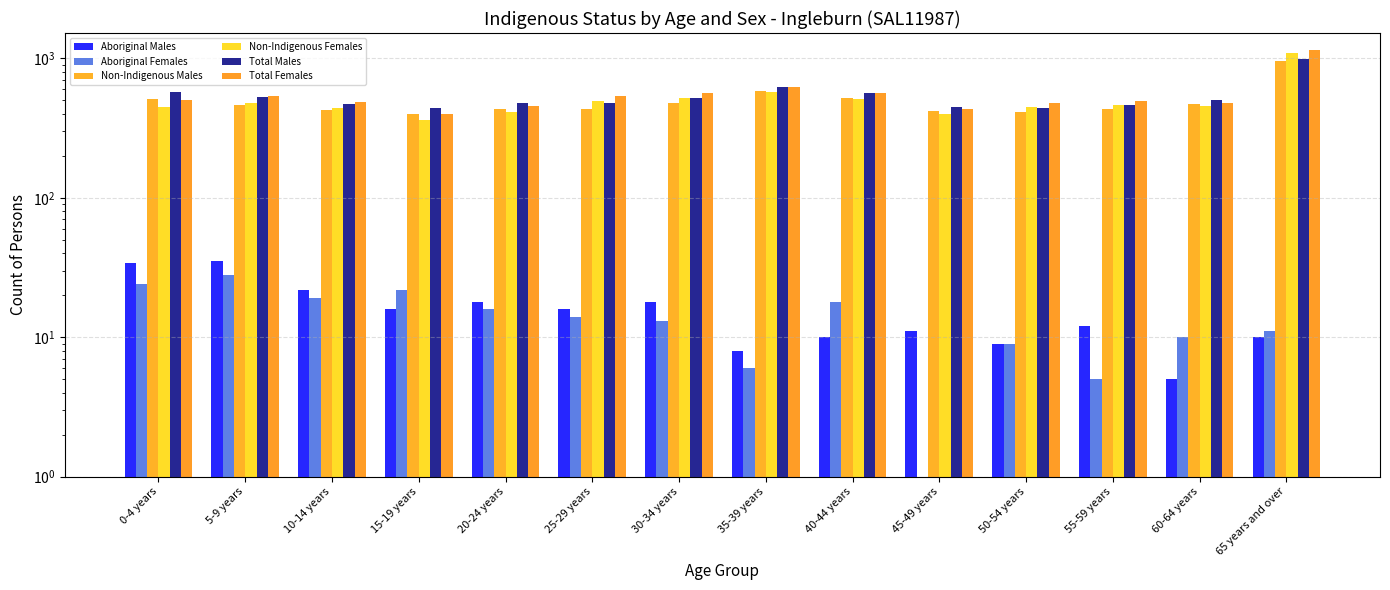

What is the sum of all Non-Indigenous Females values?

7119